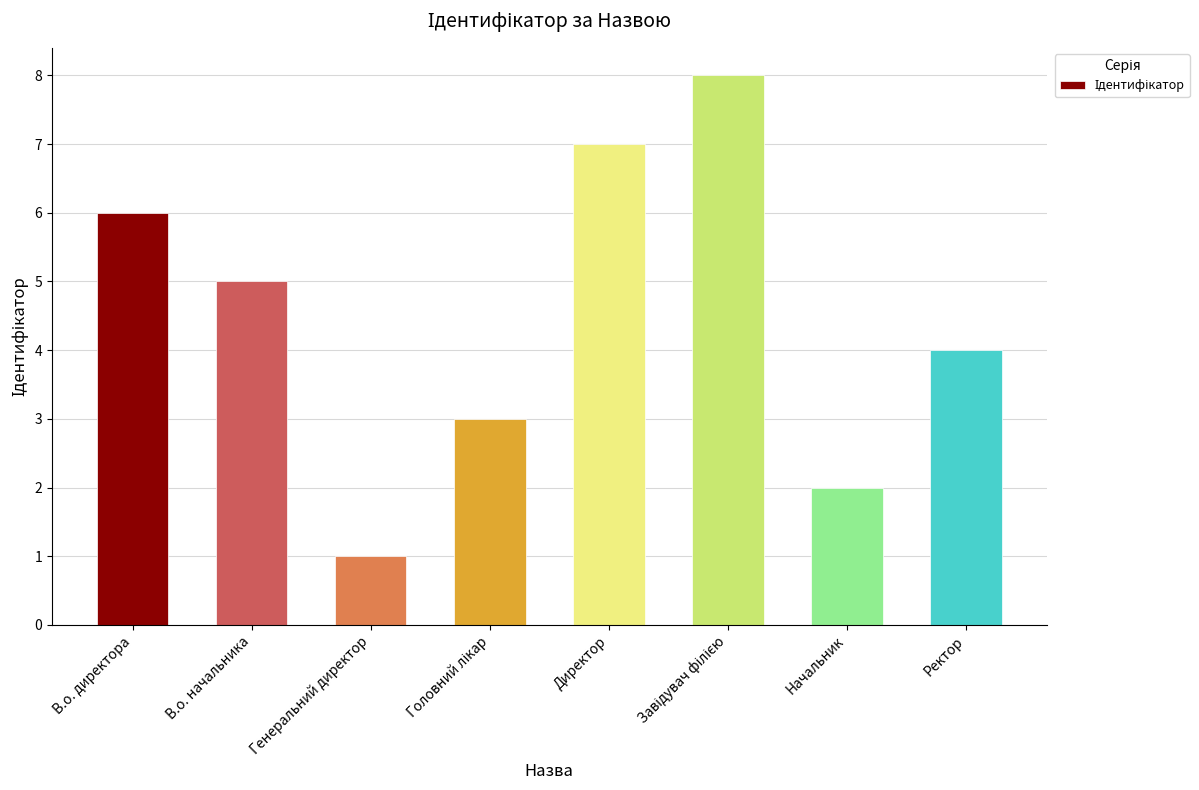

What is the minimum value shown in the chart?

1